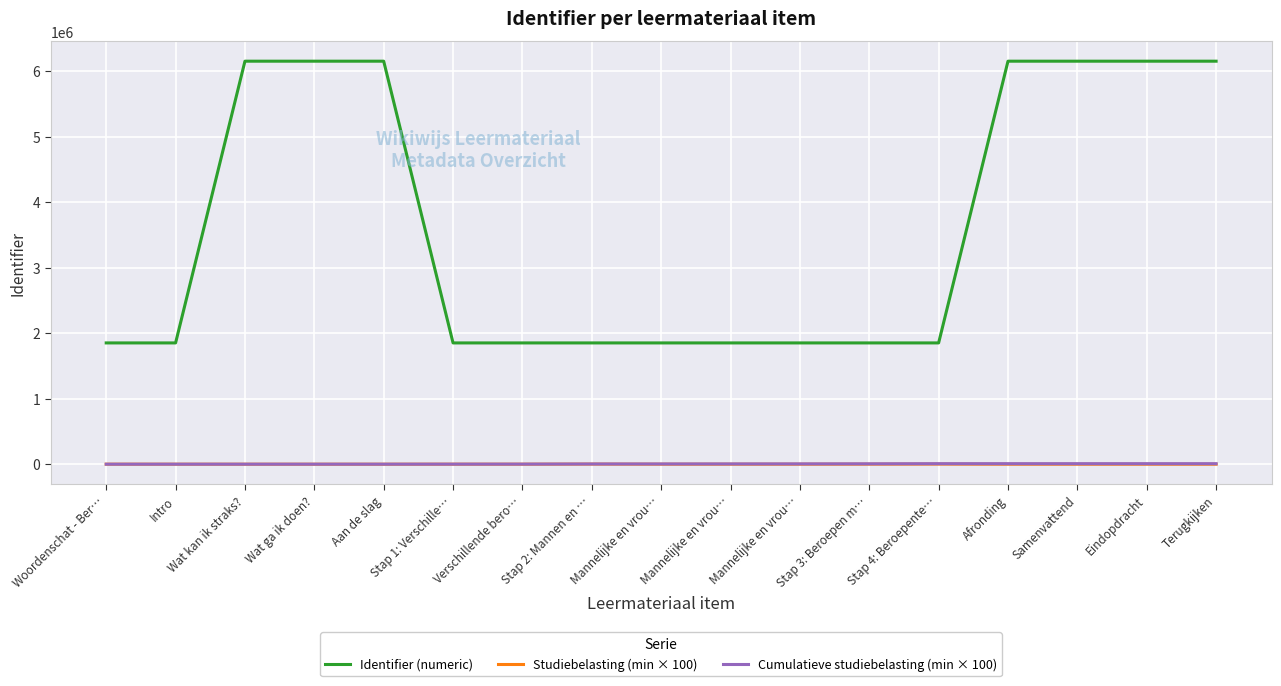

What is the approximate value of Identifier (numeric) at Aan de slag, to the nearest 10?

6151730